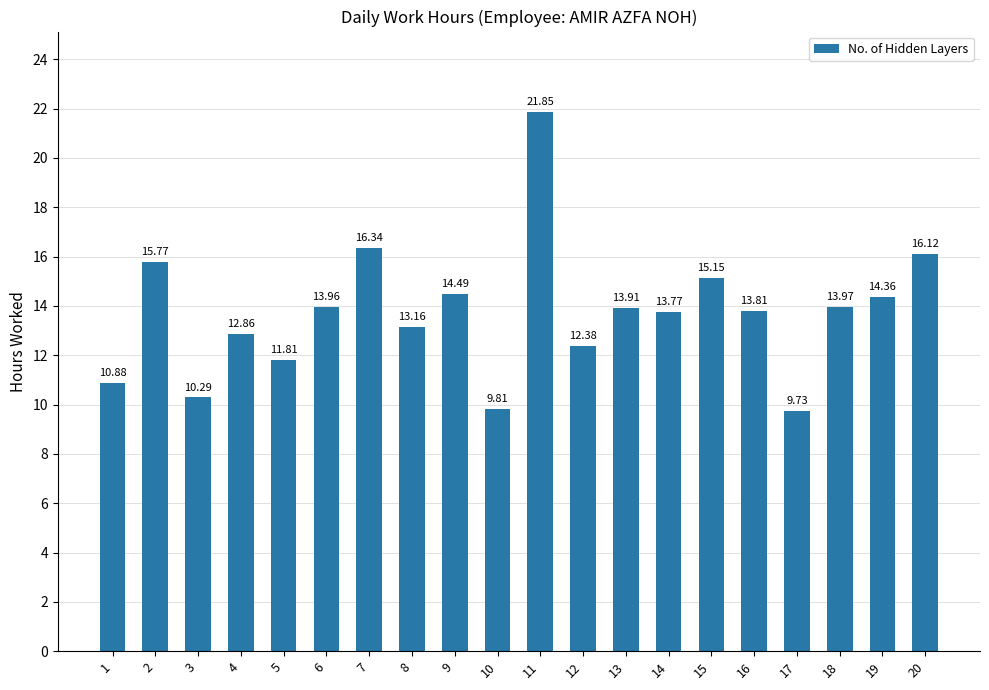

Between 11 and 18, which is larger?

11